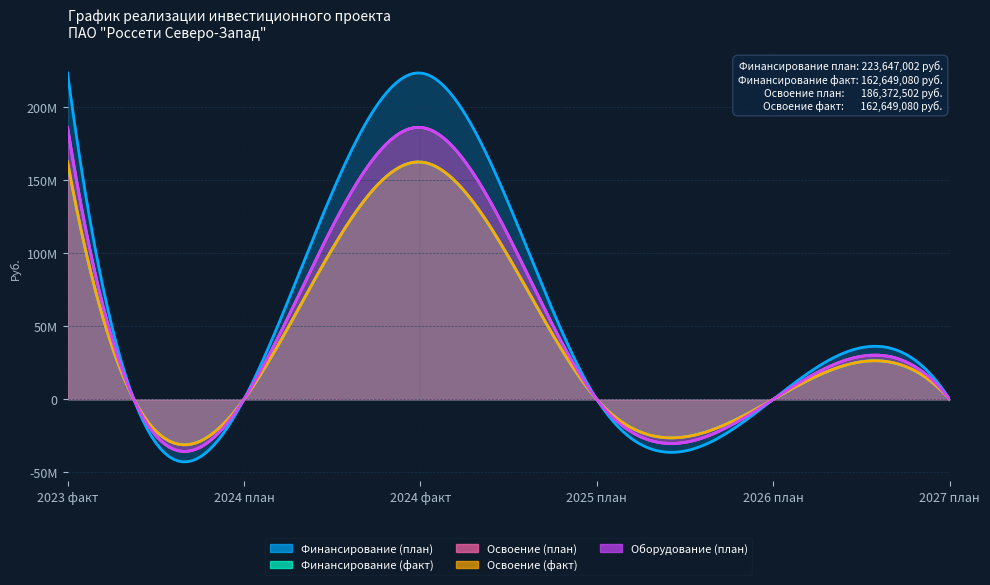

What is the sum of all Оборудование (план) values?

372745004